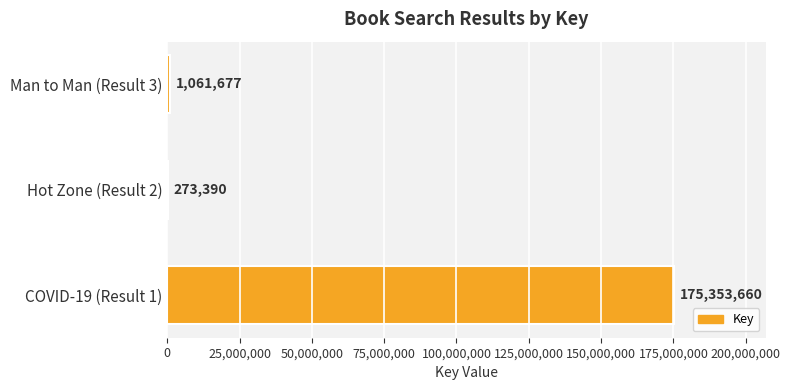

The value at COVID-19 (Result 1) is 116935549. True or false?

False